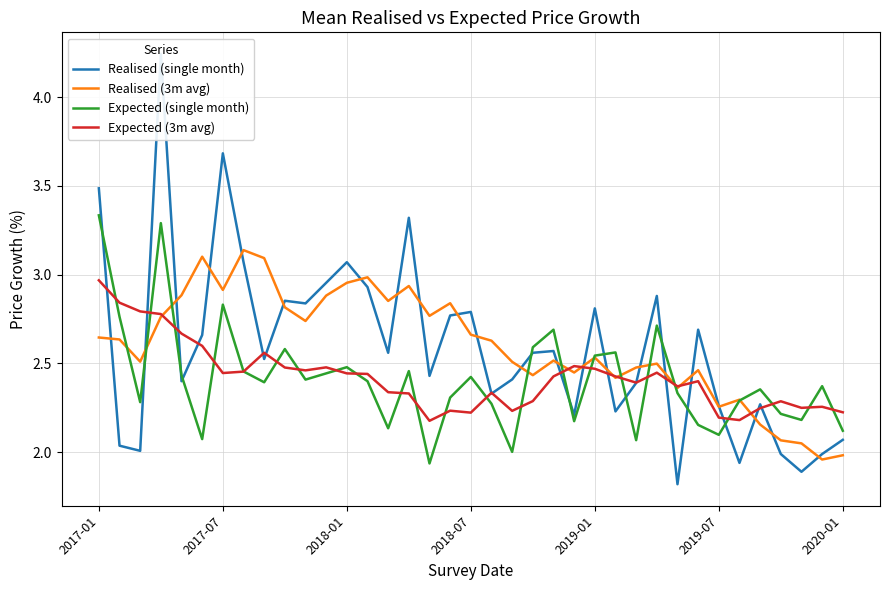

Rank the series by their maximum value, from highest to lowest.

Realised (single month), Expected (single month), Realised (3m avg), Expected (3m avg)